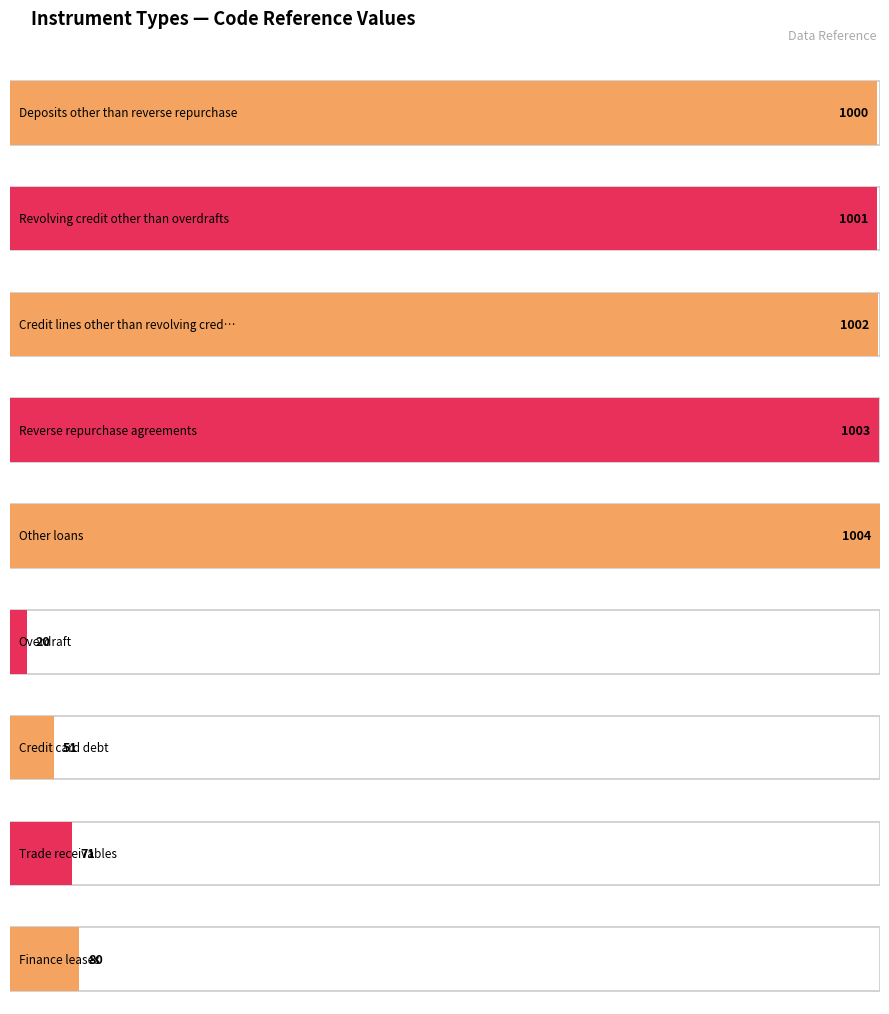

What is the difference between the maximum and minimum values?

984